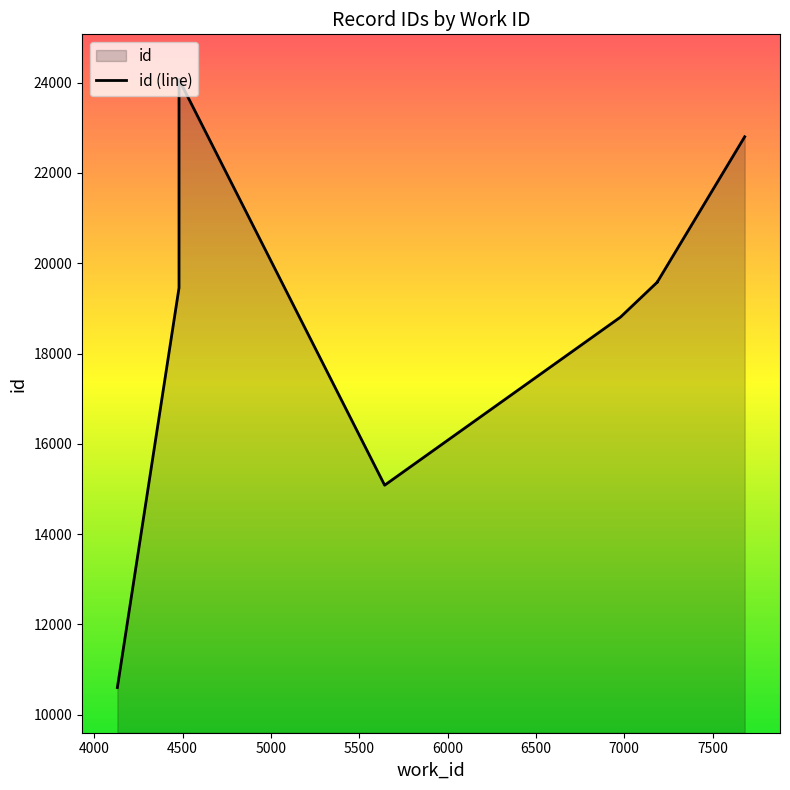

Where is the data nearest to the value 17336?

6979